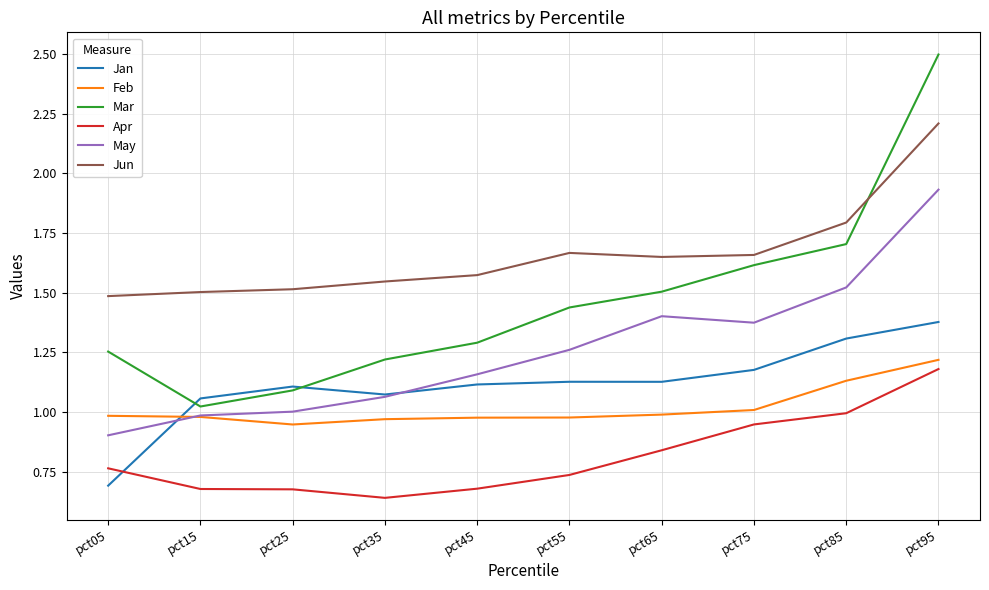

Which series changed the most between pct05 and pct65?

May